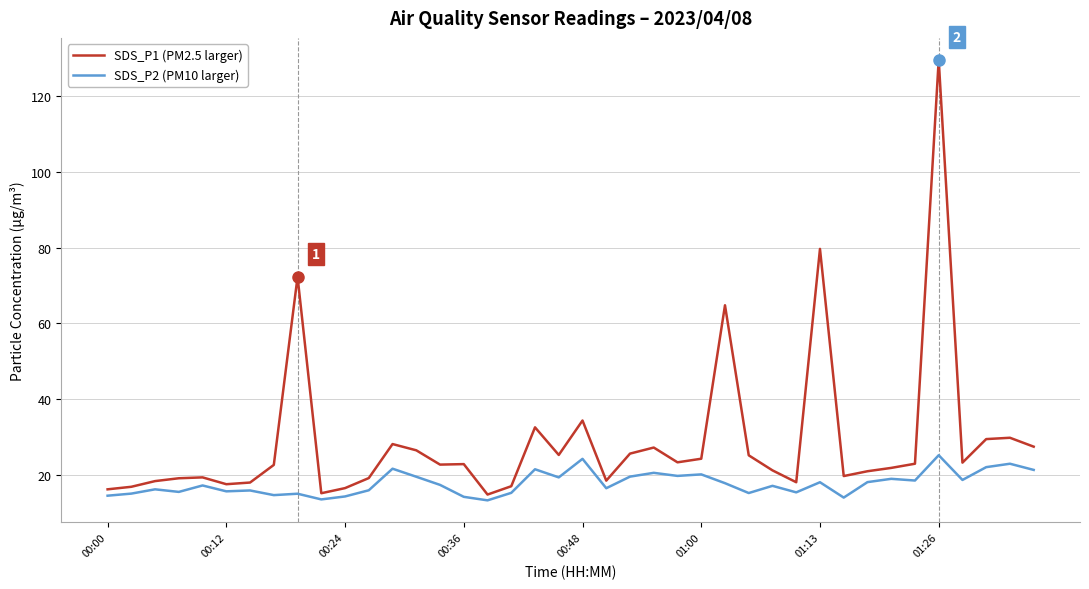

Which series has the largest total across all categories?

SDS_P1 (PM2.5 larger)